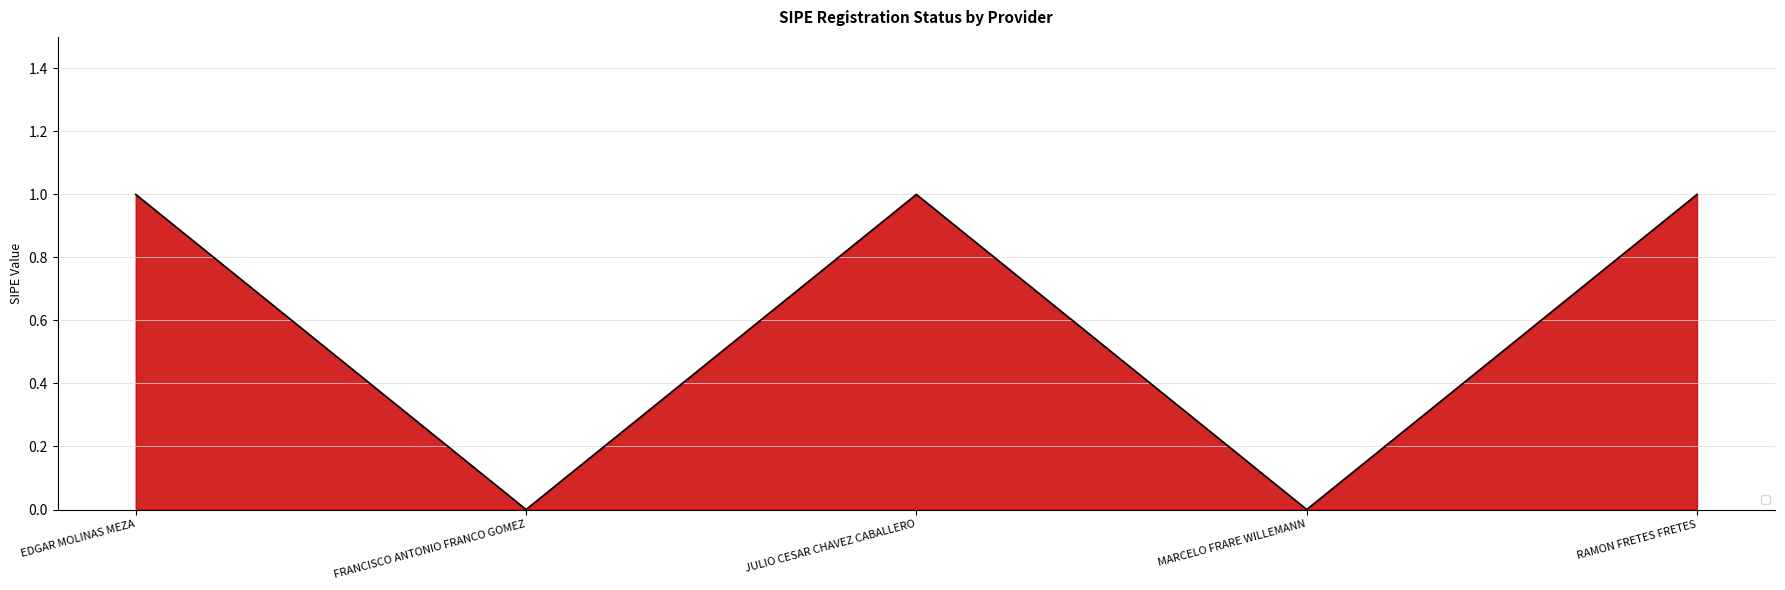

Is it true that the value at EDGAR MOLINAS MEZA is 1?

True